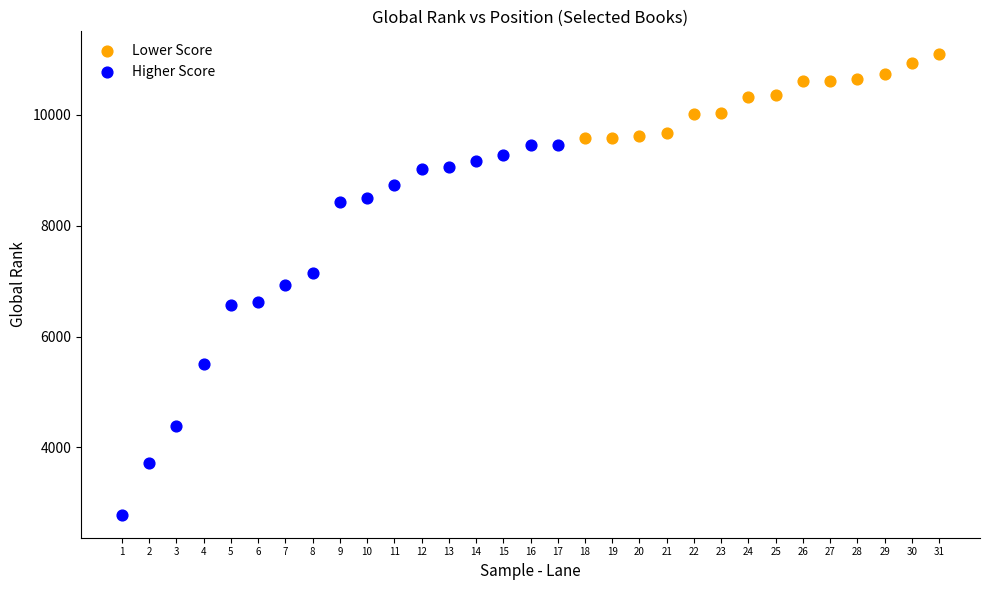

Which series reaches the maximum Y coordinate?

Lower Score